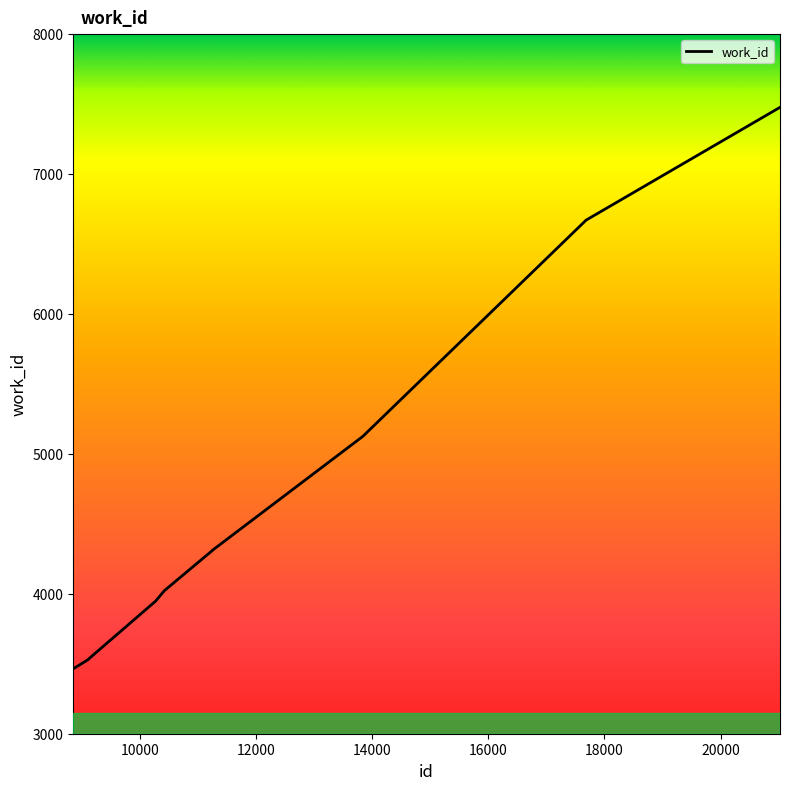

What is the difference between the maximum and minimum values?

4013